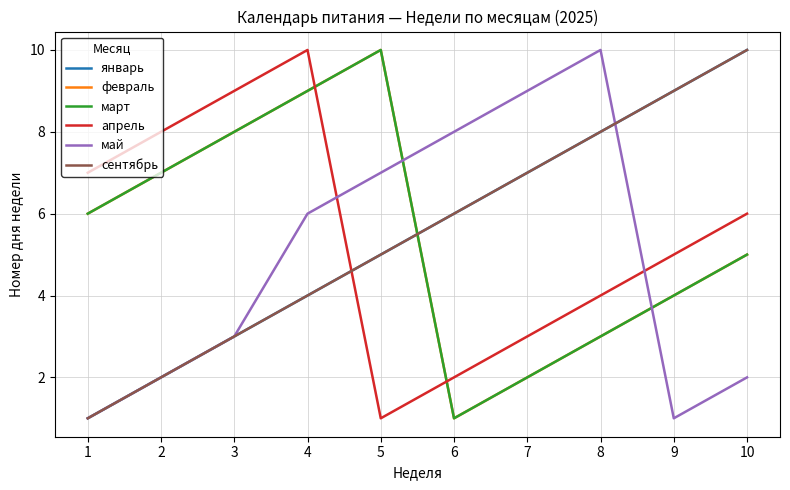

What are all the series names shown in the legend?

январь, февраль, март, апрель, май, сентябрь